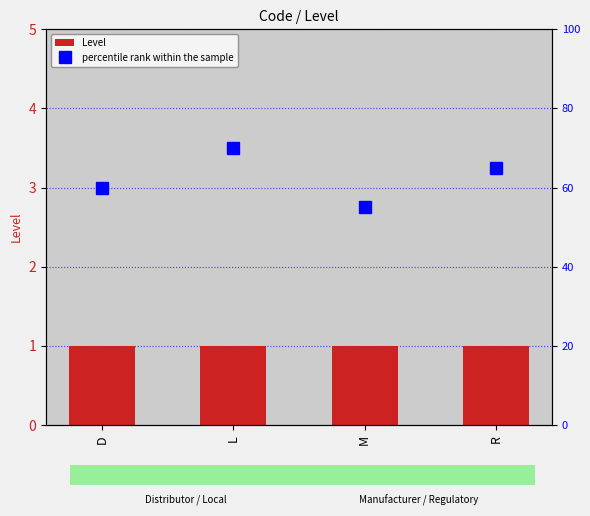

What is the smallest value displayed?

1